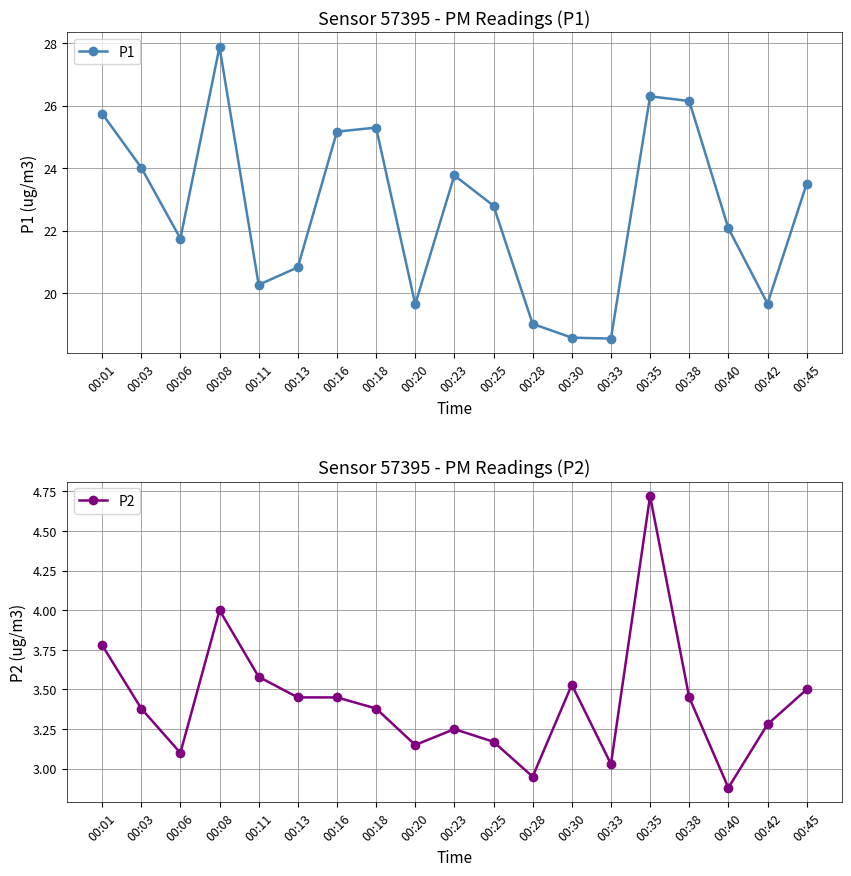

True or false: P2 and P1 intersect in this chart.

False